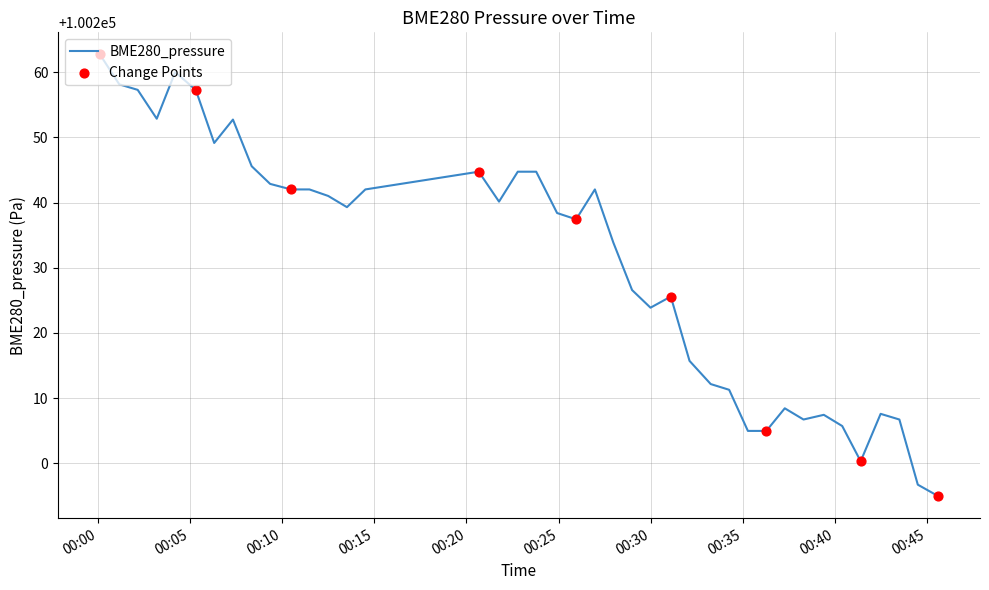

What is the maximum value shown in the chart?

100262.8